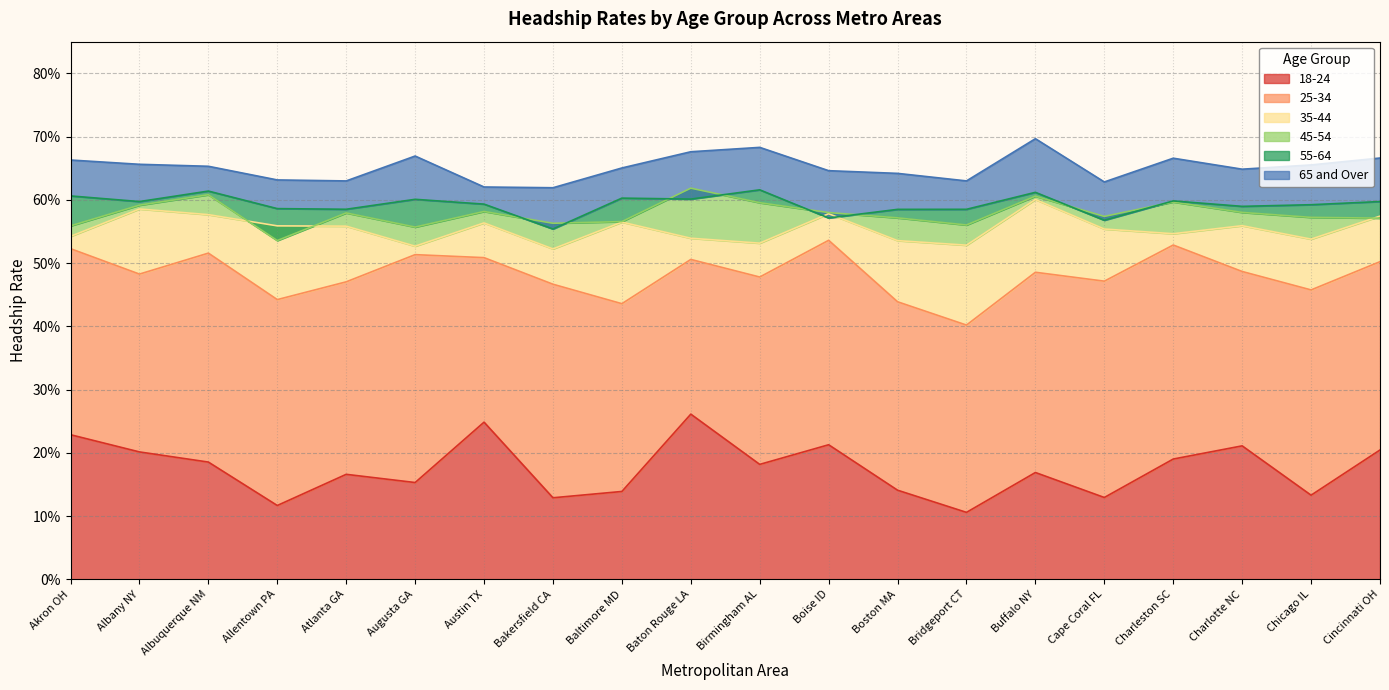

What is the greatest value displayed?

0.7